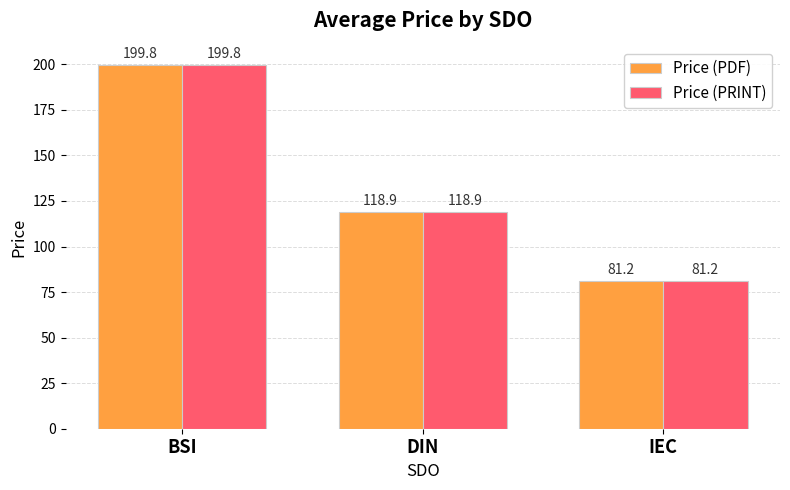

Is it true that Price (PRINT) equals 294.6 at BSI?

False